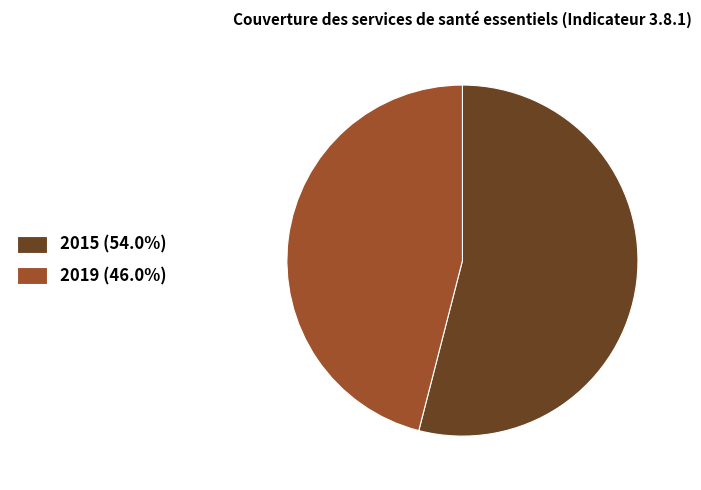

Is there a majority slice in this chart?

Yes